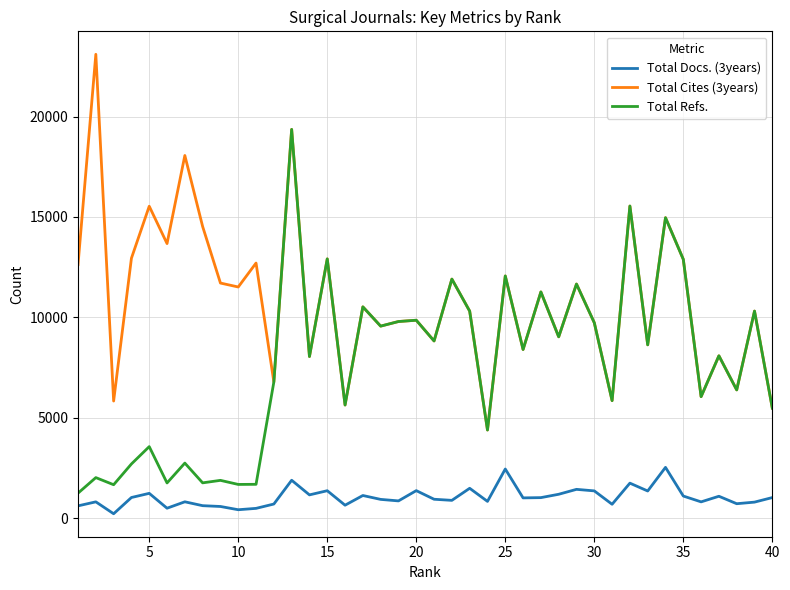

What is the average value of the Total Docs. (3years) series?

1046